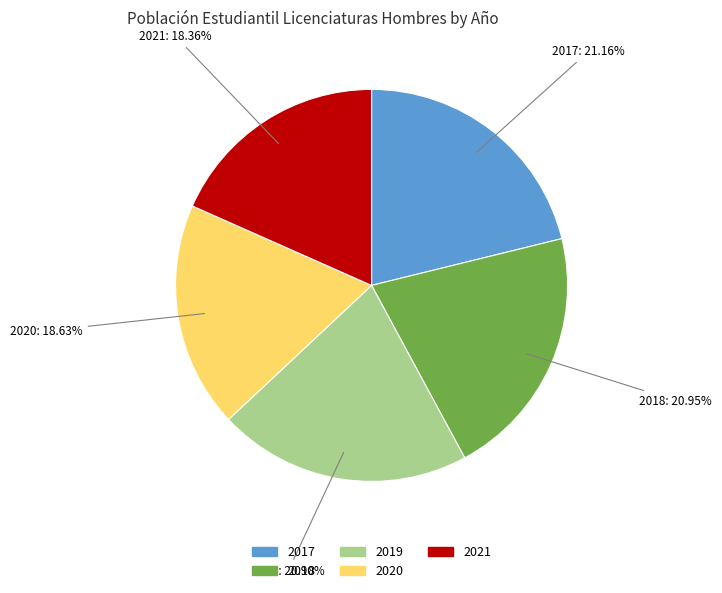

What is the total percentage of 2019 and 2020?

39.5%